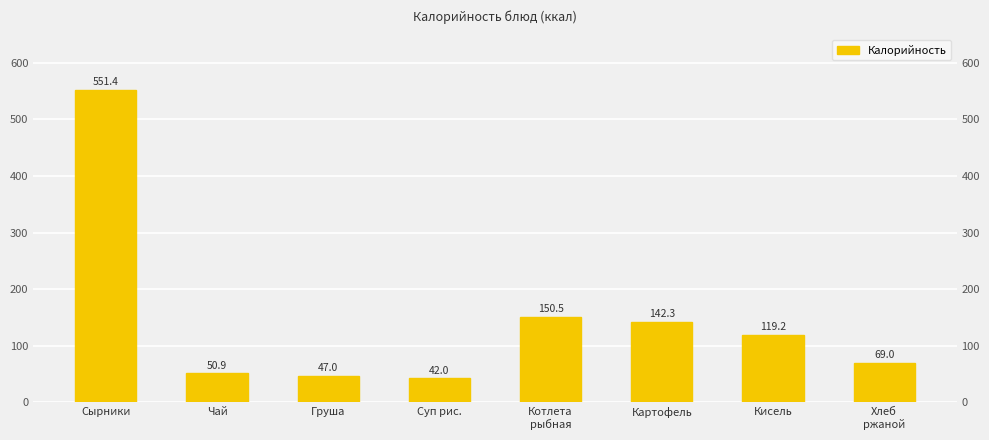

Reading left to right, transcribe all the data shown in this chart.

Сырники=551.4	Чай=50.9	Груша=47.0	Суп рис.=42.0	Котлета
рыбная=150.5	Картофель=142.3	Кисель=119.2	Хлеб
ржаной=69.0